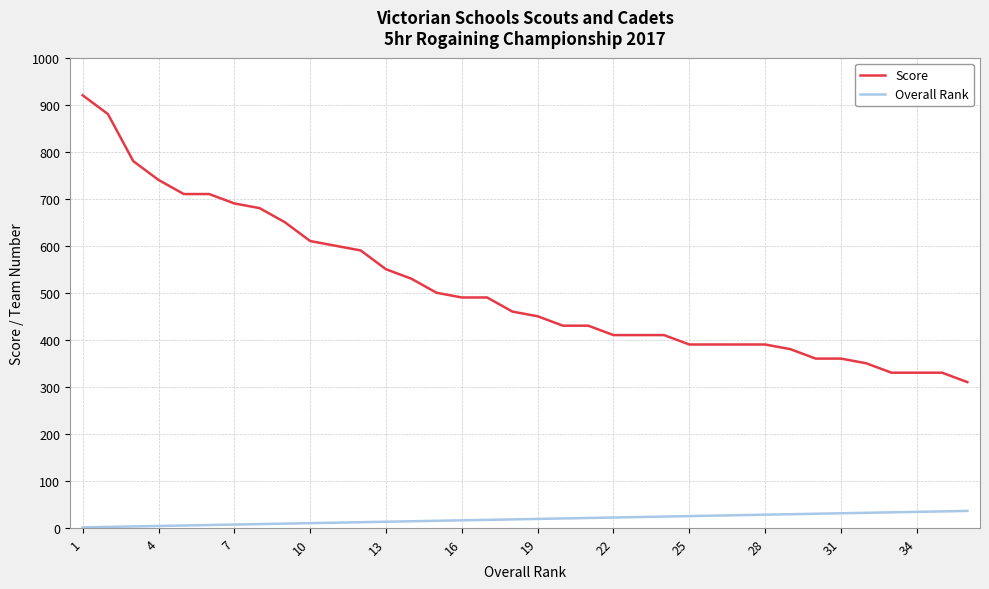

Which series has the largest total across all categories?

Score